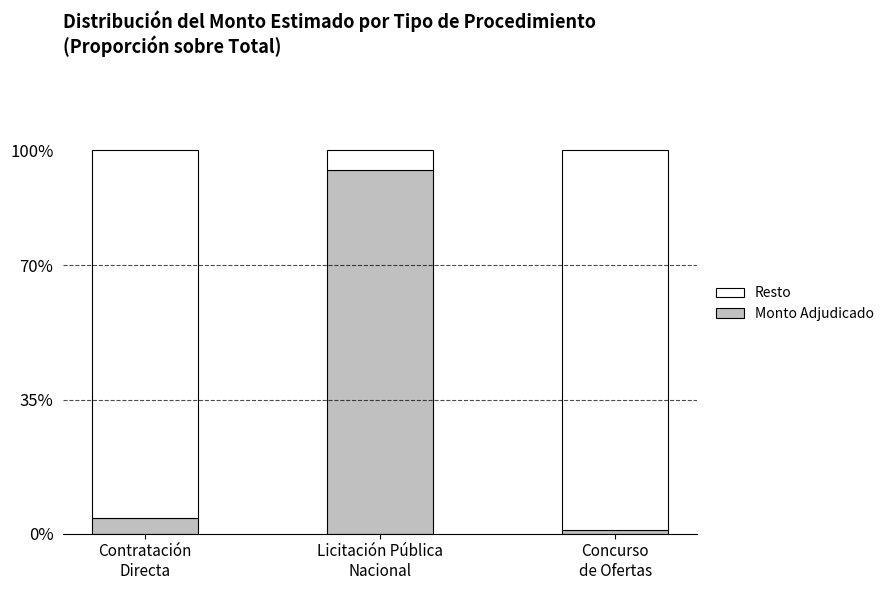

What are all the series names shown in the legend?

Resto, Monto Adjudicado